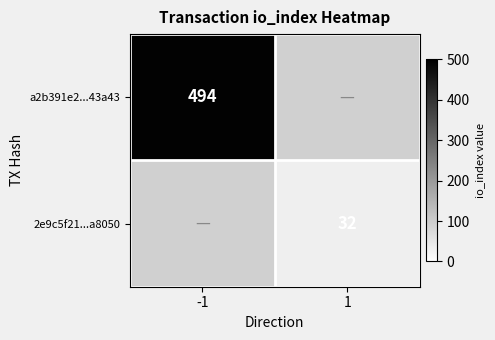

The value of 2e9c5f21...a8050 at 1 is 43. True or false?

False